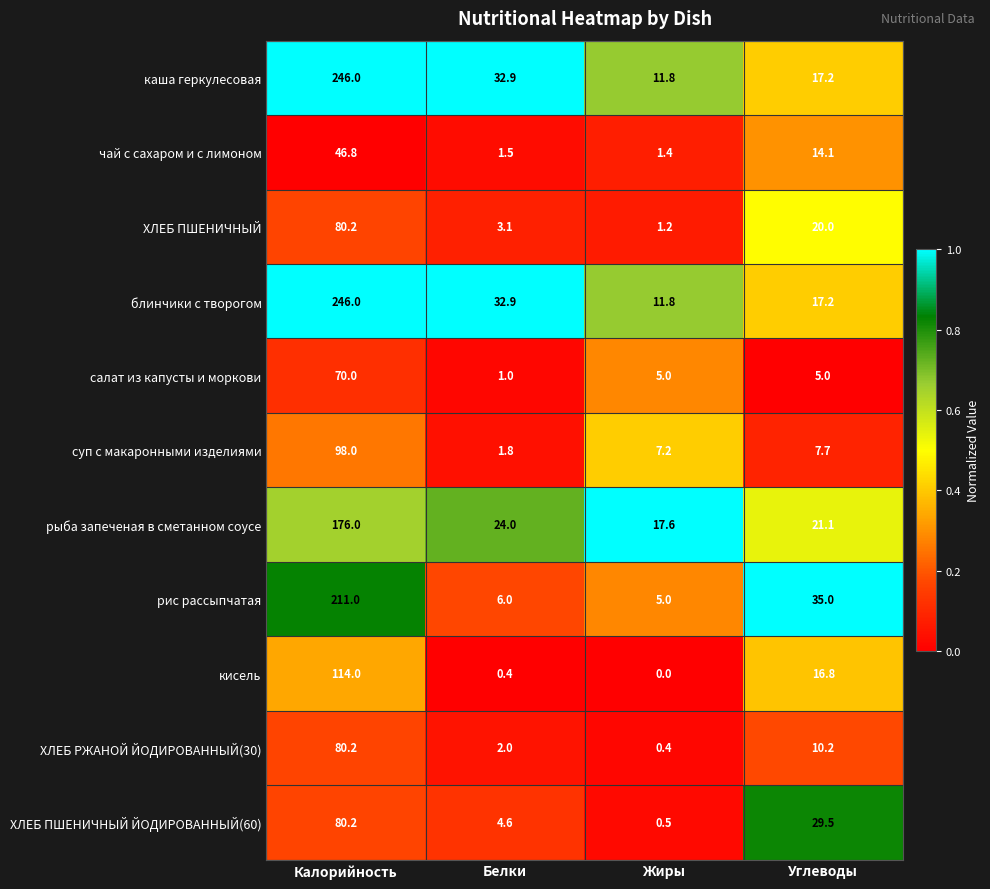

What value does the ХЛЕБ ПШЕНИЧНЫЙ series have at Калорийность?

80.2